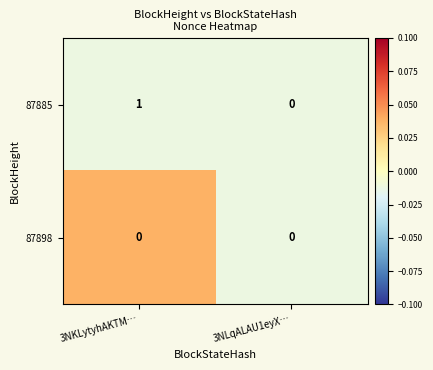

List the series in order of their overall mean, highest first.

87885, 87898